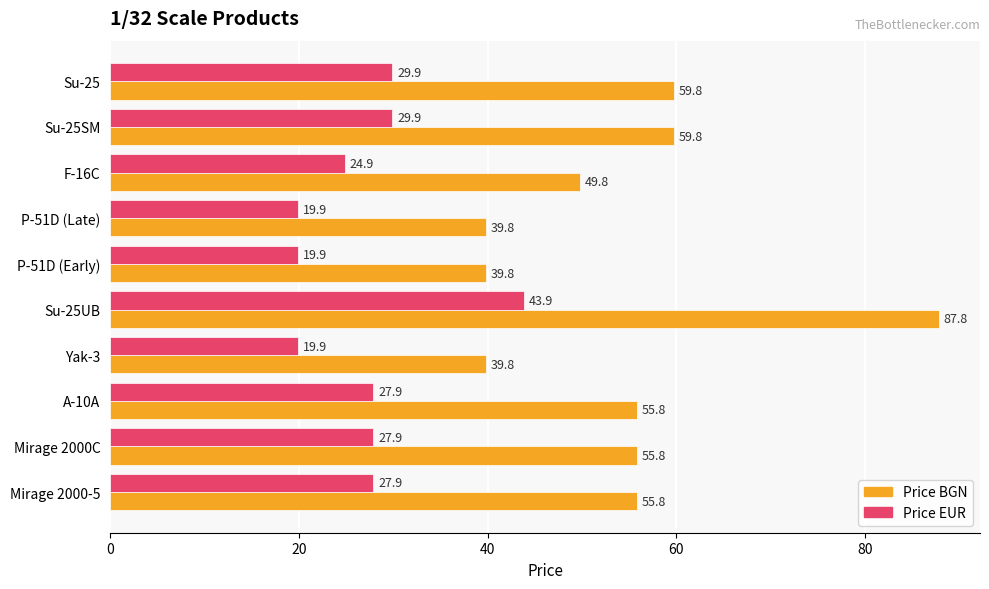

The value of Price BGN at A-10A is 55.8. True or false?

True